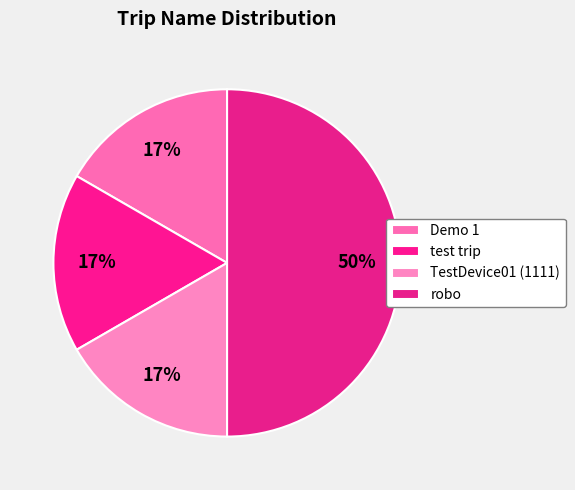

Is it true that TestDevice01 (1111) is 17% of the pie?

True